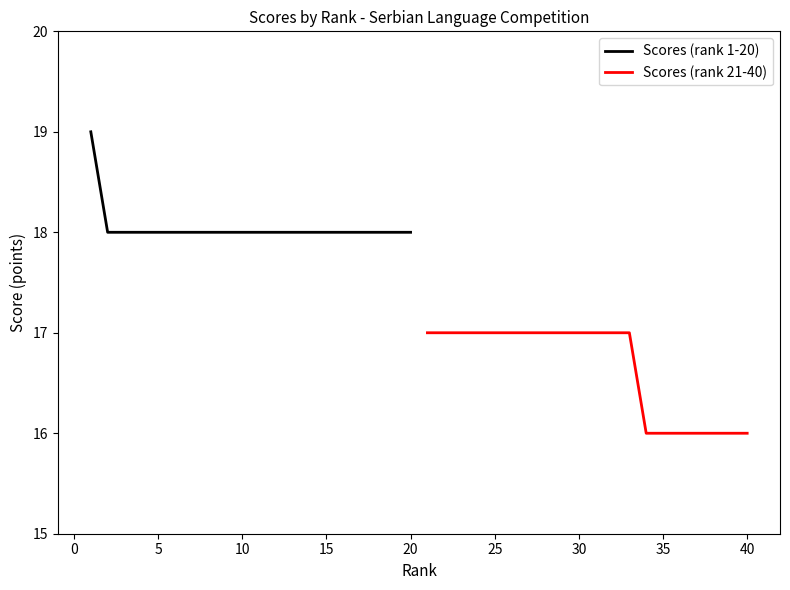

What is the maximum value for Scores (rank 1-20)?

19